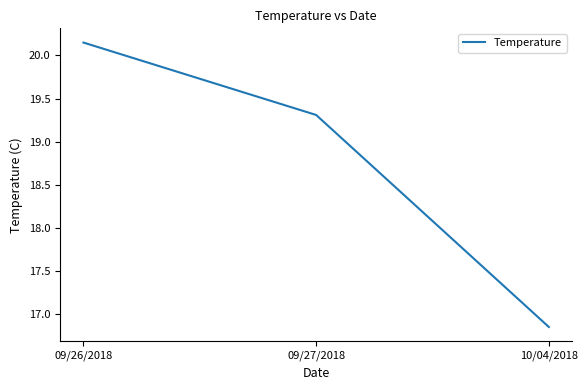

Is it true that the value at 09/27/2018 is 6.7?

False